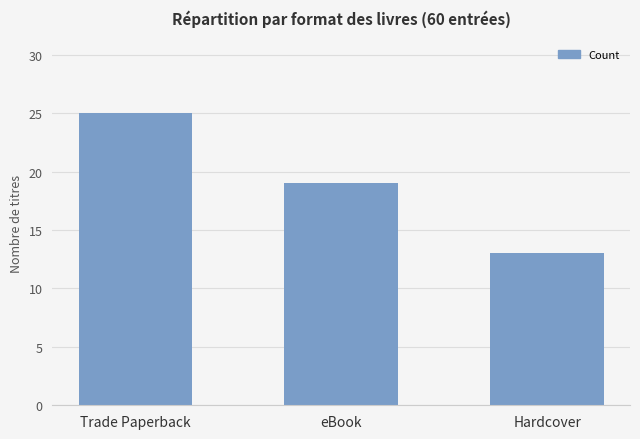

Are the bars grouped side by side (vs. stacked)?

No